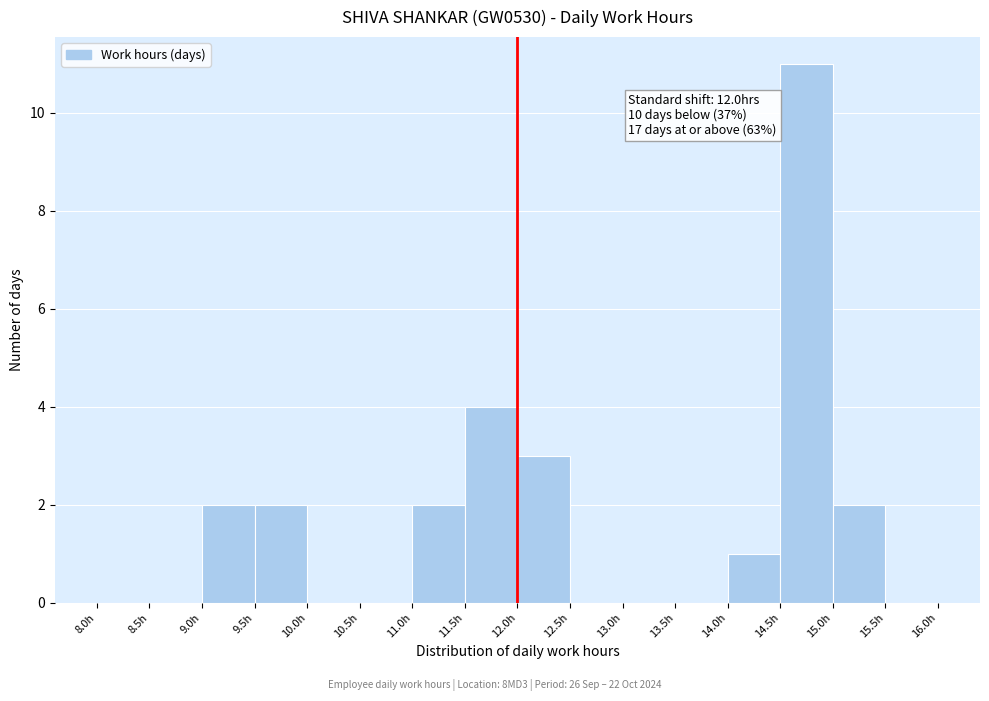

Which range on the x-axis has the tallest bar?

14.5 to 15.0